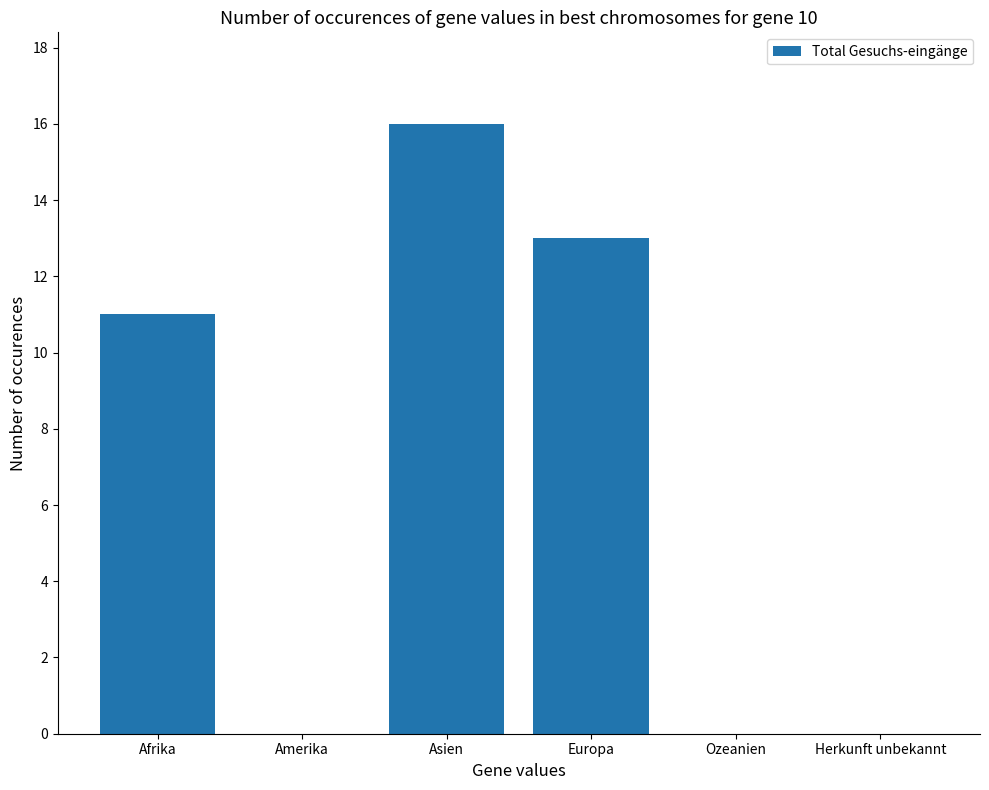

How many categories are shown in the chart?

6